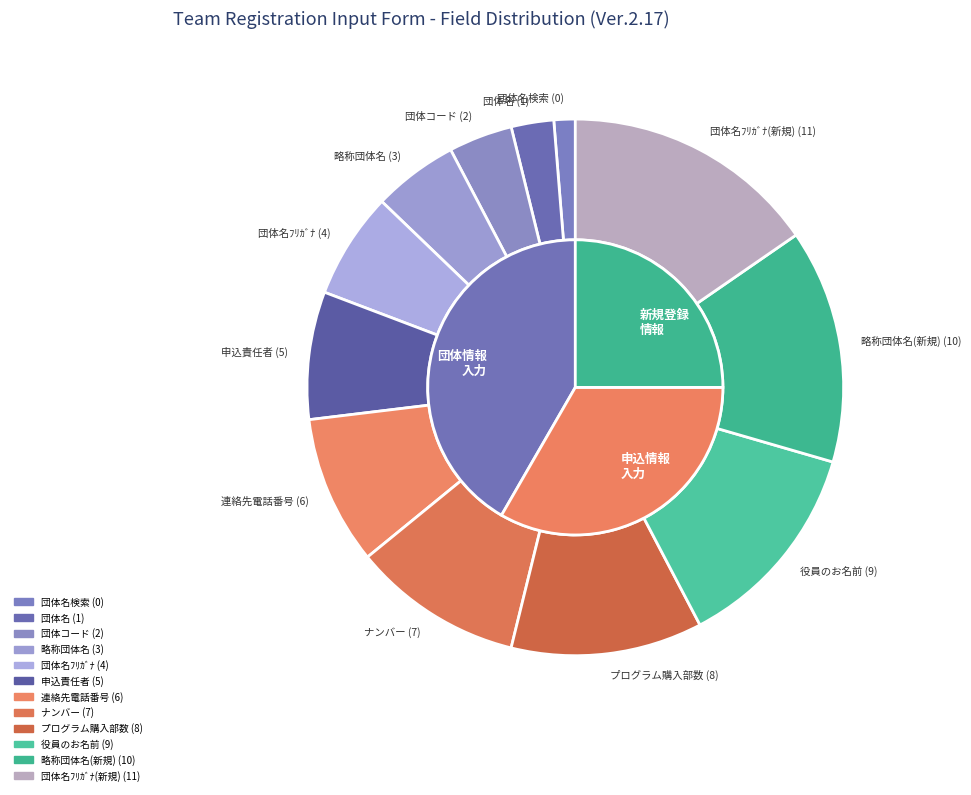

Is 5 the majority of the pie?

No